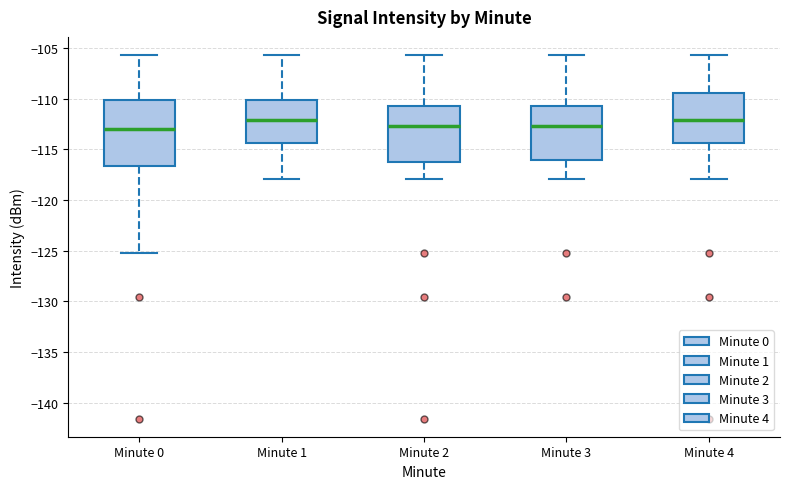

Reading left to right, transcribe this box plot: for each box, give where its median line is, the range the box spans, and where its two whiskers end, as read against the y-axis. The values are not printed on the chart, so give them approximately, as read against the axis.

Minute 0: median -113.0, box -116.5 to -110.0, whiskers -125.0 to -105.5
Minute 1: median -112.0, box -114.5 to -110.0, whiskers -118.0 to -105.5
Minute 2: median -112.5, box -116.5 to -110.5, whiskers -118.0 to -105.5
Minute 3: median -112.5, box -116.0 to -110.5, whiskers -118.0 to -105.5
Minute 4: median -112.0, box -114.5 to -109.5, whiskers -118.0 to -105.5